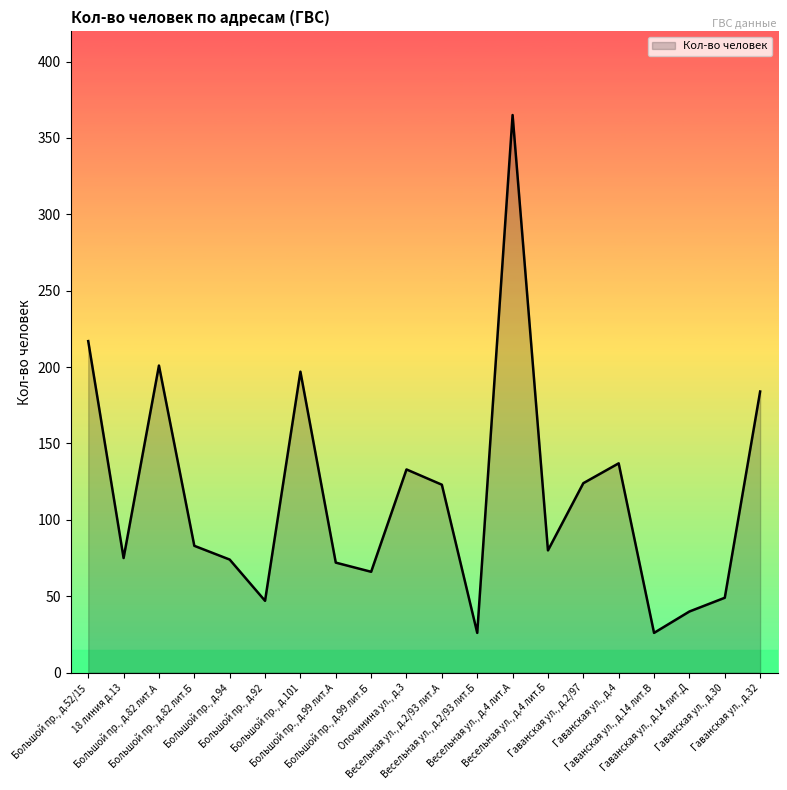

What is the smallest value displayed?

26